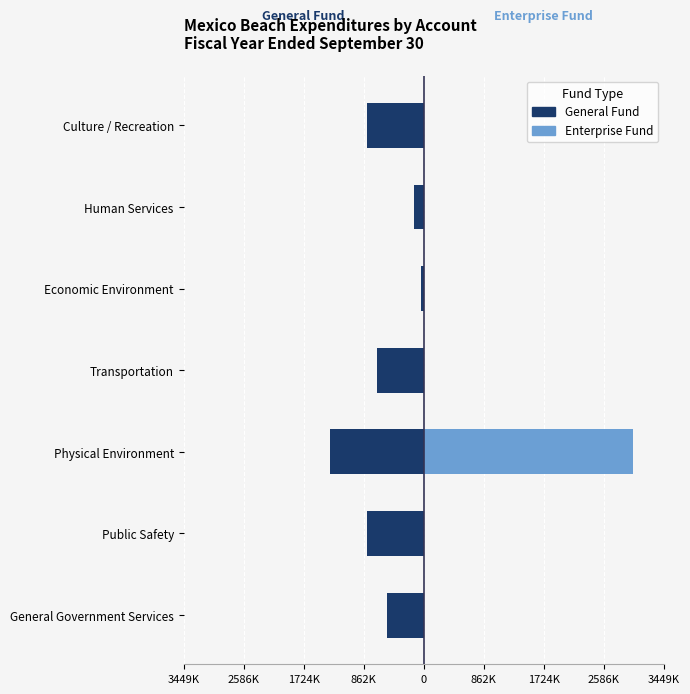

What is the highest value of the Enterprise Fund series?

2999288